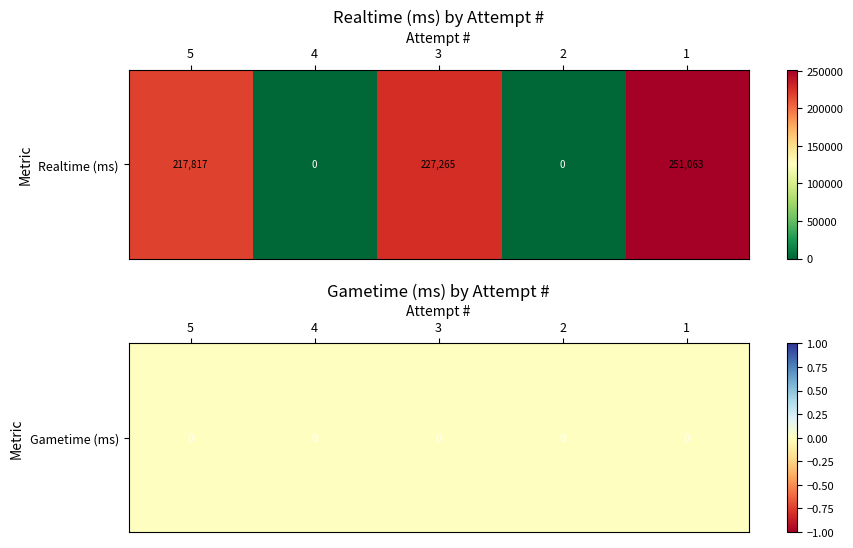

Rank the categories by value from lowest to highest.

4, 2, 5, 3, 1